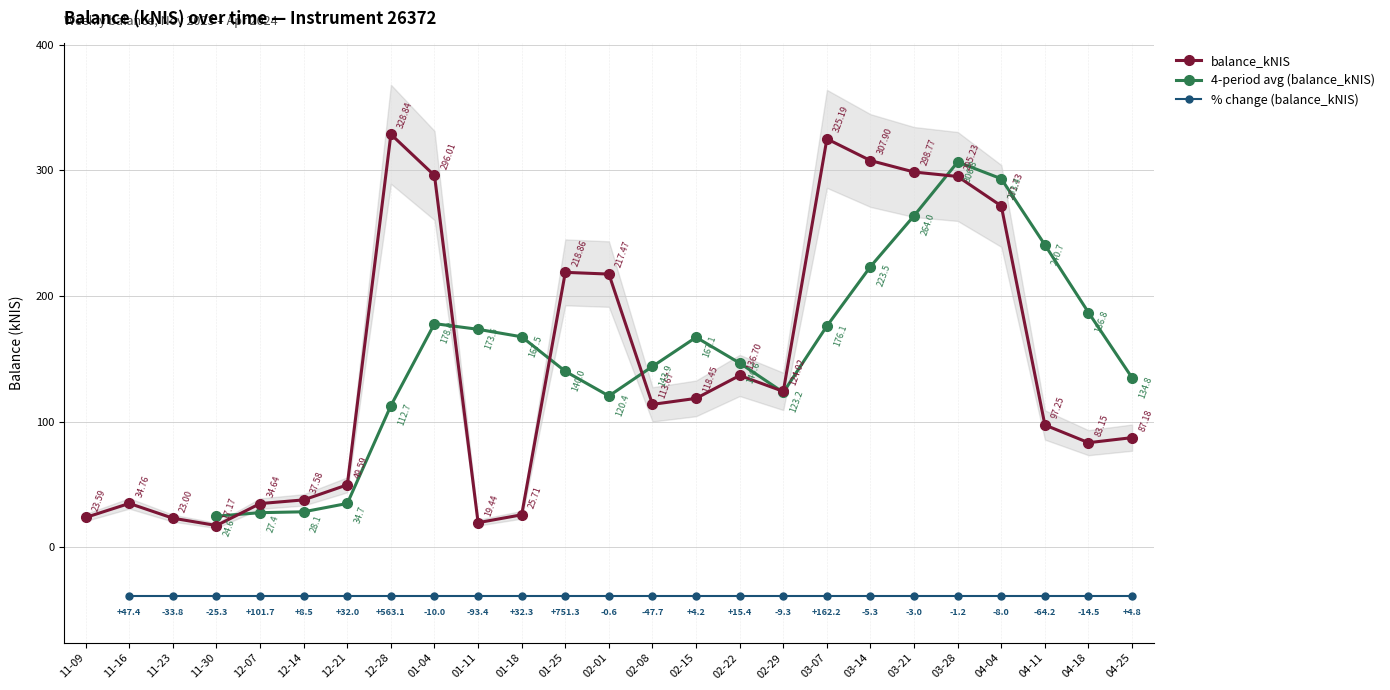

How many interior local peaks does the balance_kNIS series have?

5